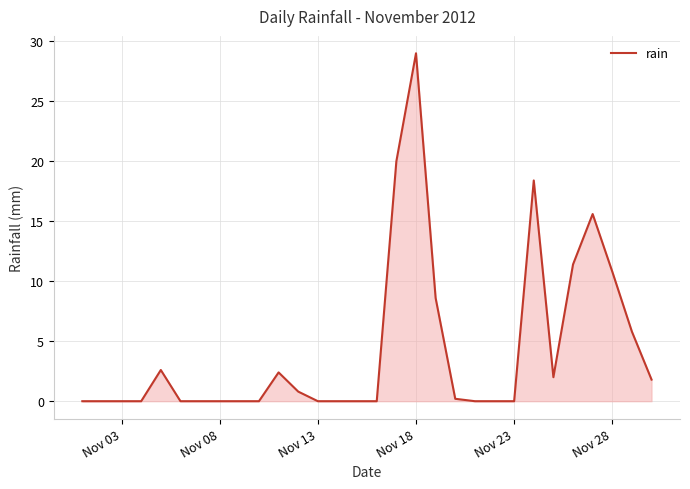

What is the maximum value shown in the chart?

29.0